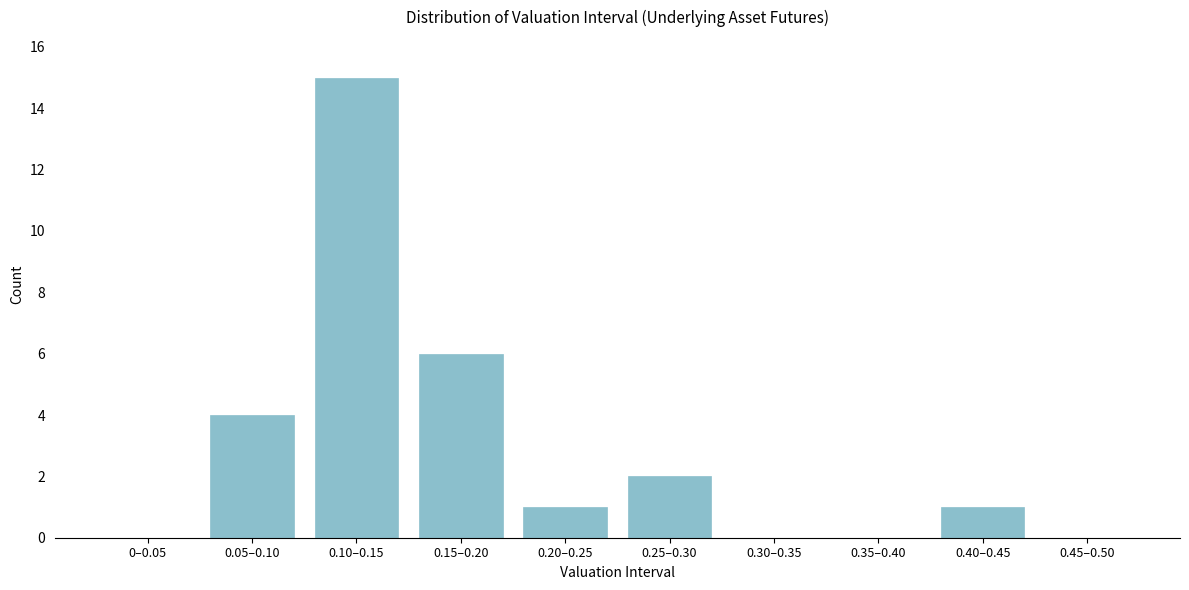

Reading left to right, extract all data points from this chart.

0–0.05=0	0.05–0.10=4	0.10–0.15=15	0.15–0.20=6	0.20–0.25=1	0.25–0.30=2	0.30–0.35=0	0.35–0.40=0	0.40–0.45=1	0.45–0.50=0